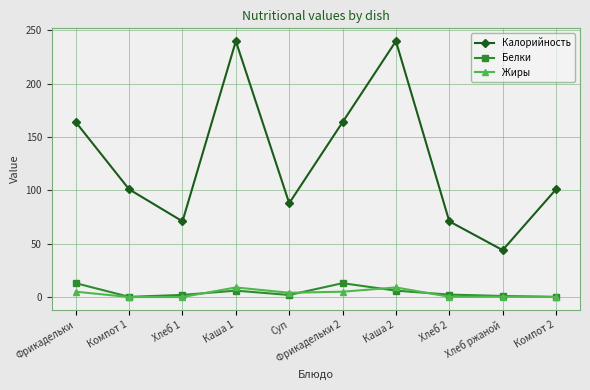

What is the difference between the second highest and second lowest values in the Жиры series?

9.0